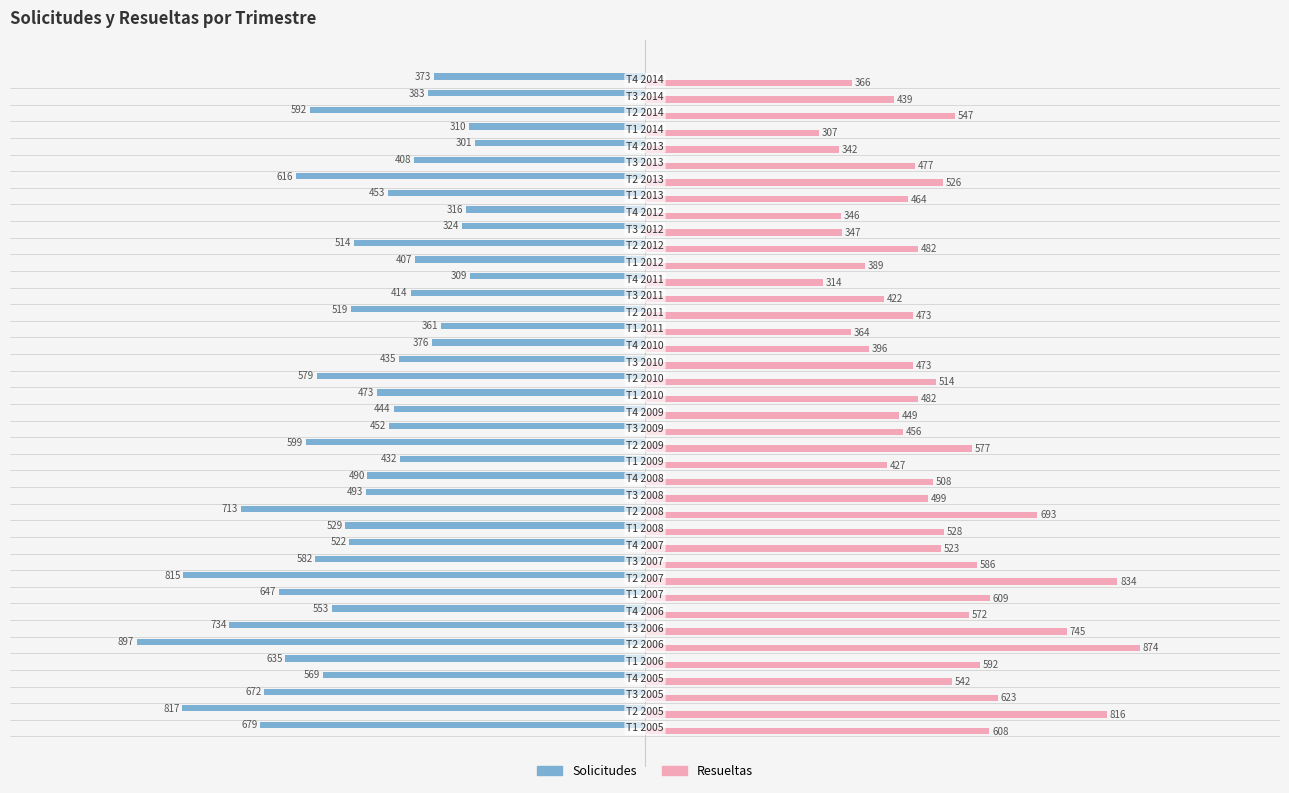

What is the minimum value for Resueltas?

307